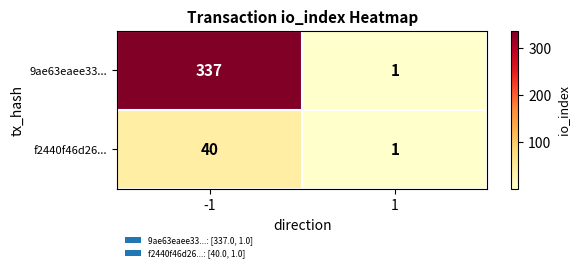

What is the approximate value of 9ae63eaee33... at -1, to the nearest 10?

340